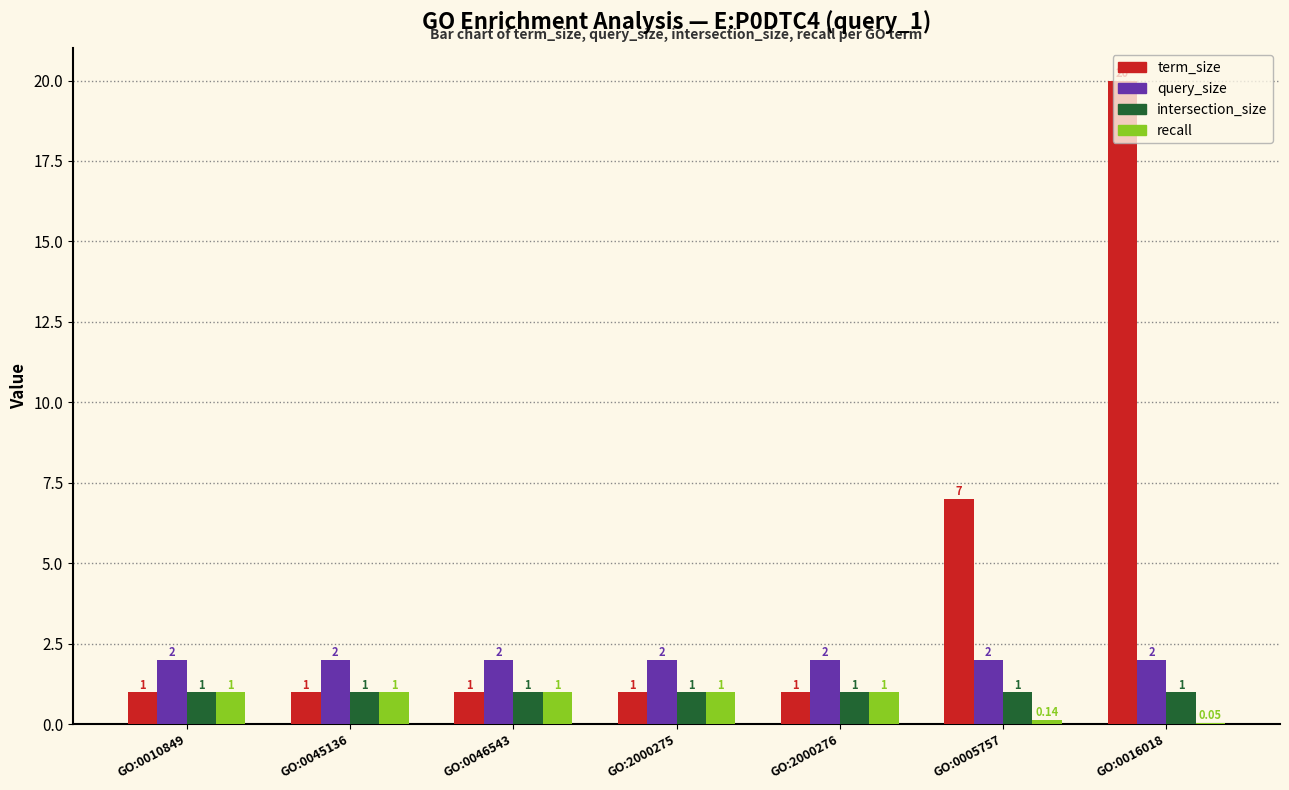

What is the sum of the intersection_size values at GO:0010849 and GO:0046543?

2.0